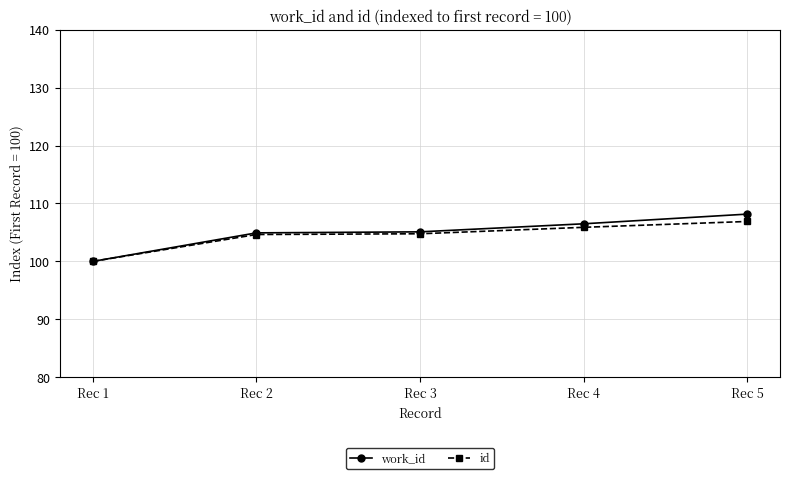

At how many categories does at least one series exceed 102?

4